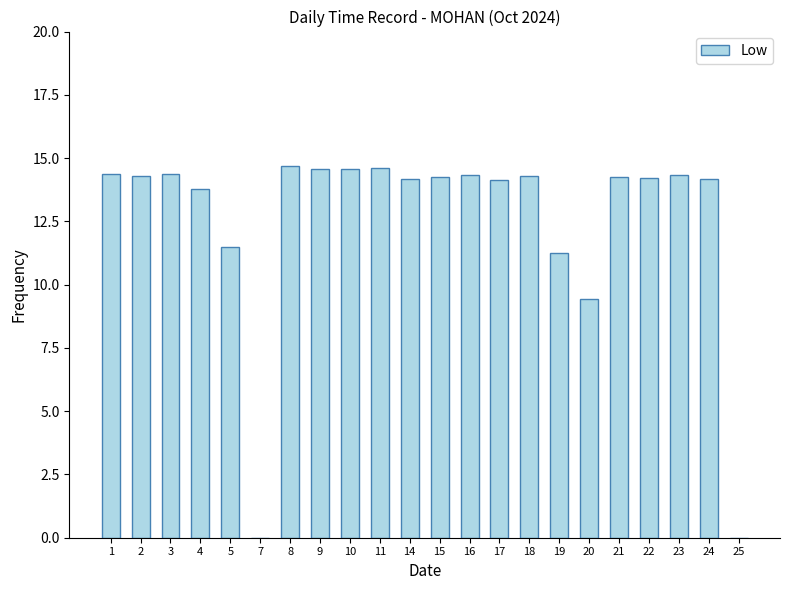

What is the sum of the values at 20 and 9?

24.0